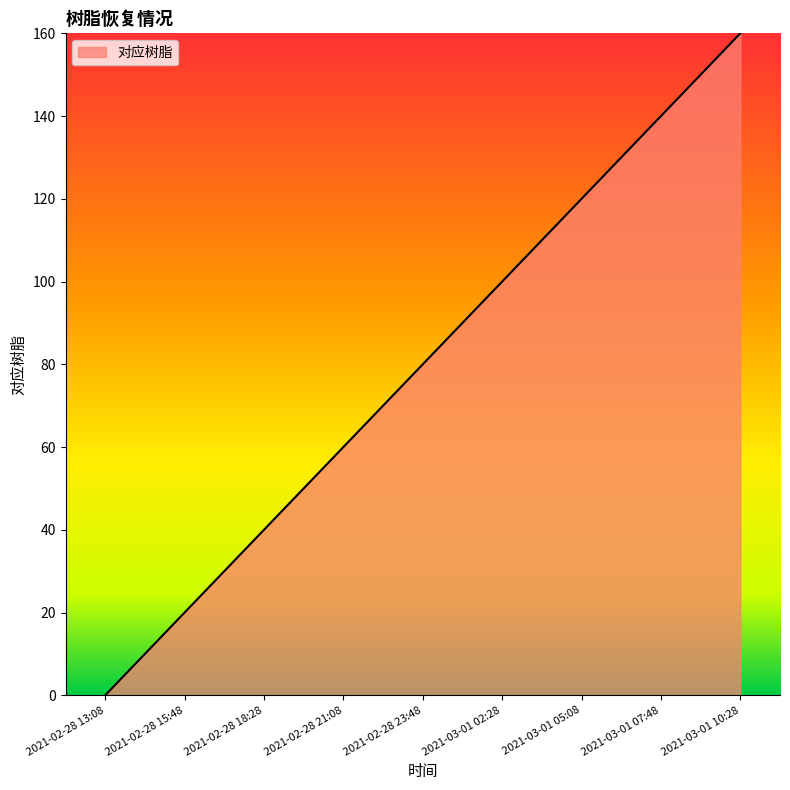

Reading left to right, transcribe all the data shown in this chart.

0	20	40	60	80	100	120	140	160